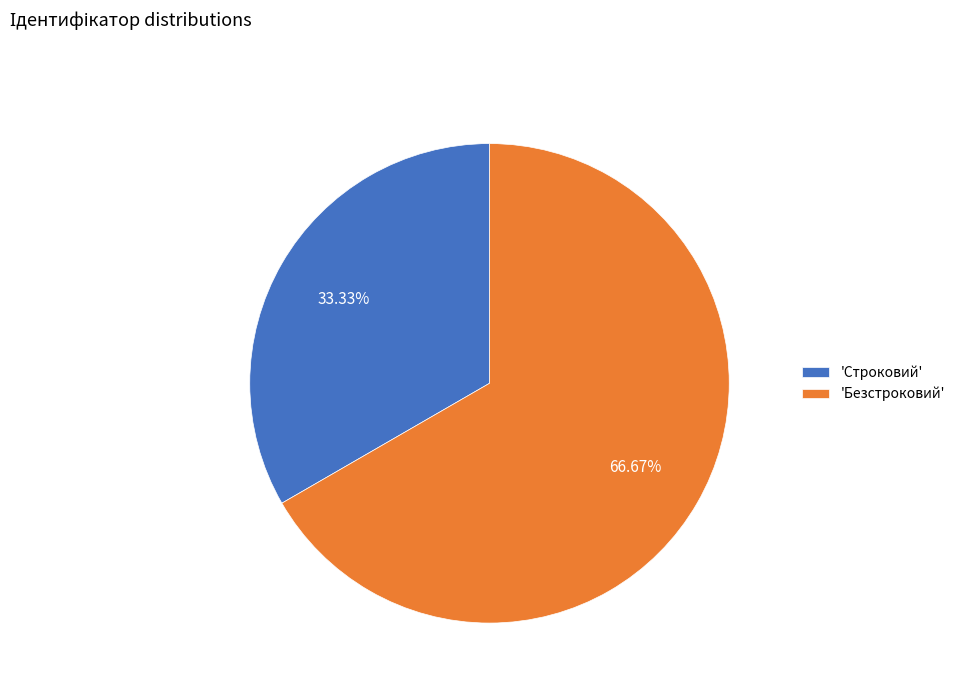

How many slices are in this pie chart?

2